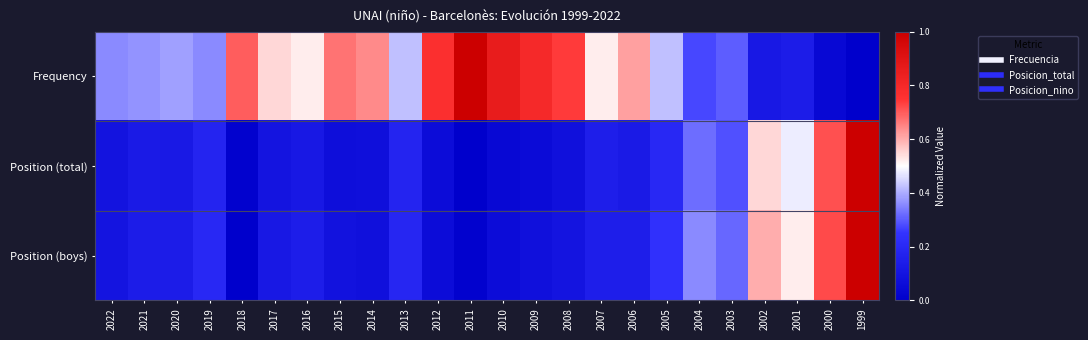

List the series in order of their peak value, lowest first.

Frequency, Position (total), Position (boys)